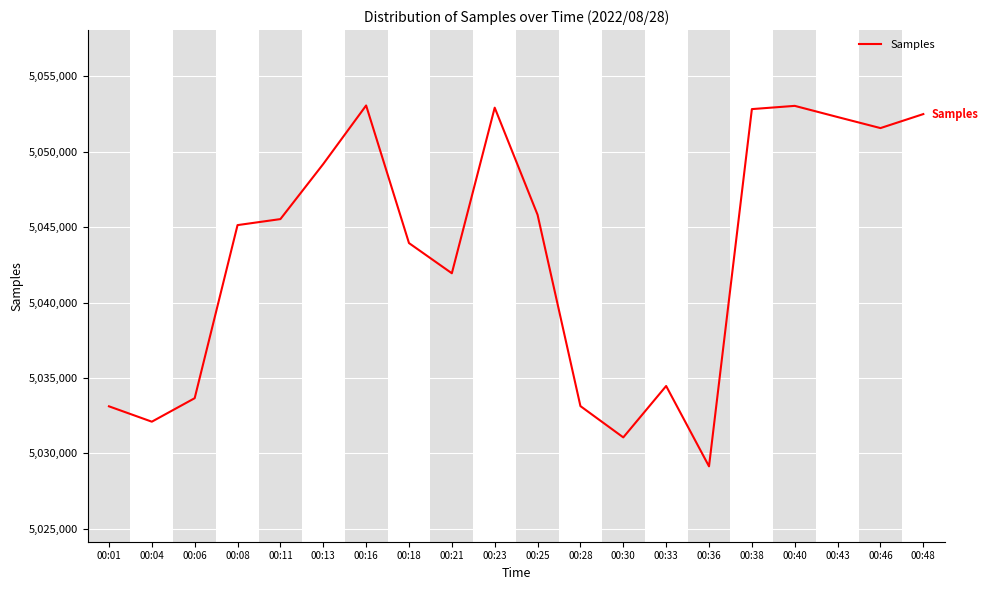

Is this an area chart (filled region under the line)?

No